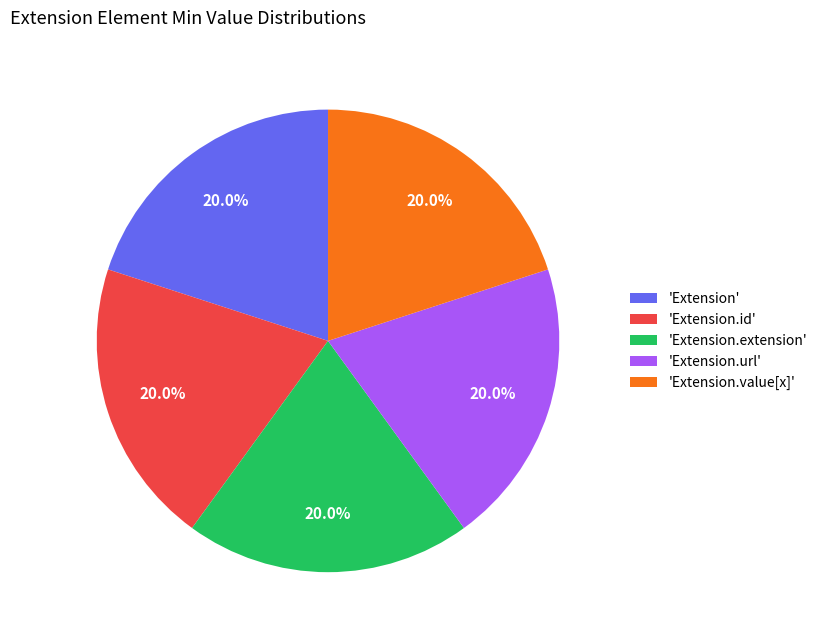

Is there a majority slice in this chart?

No